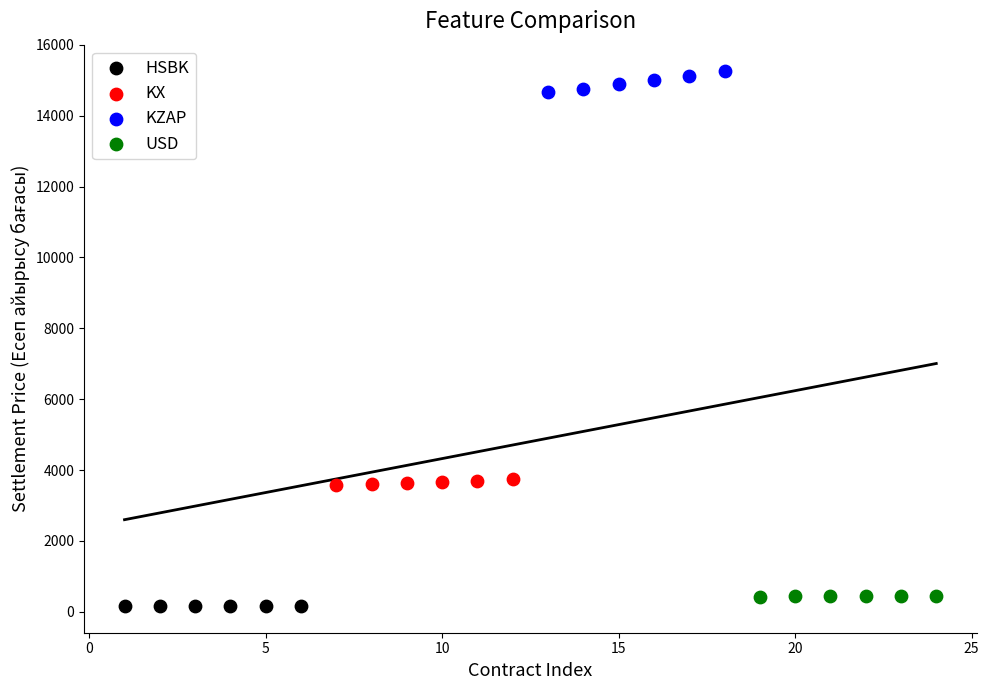

Which series has the widest spread of Y values?

KZAP